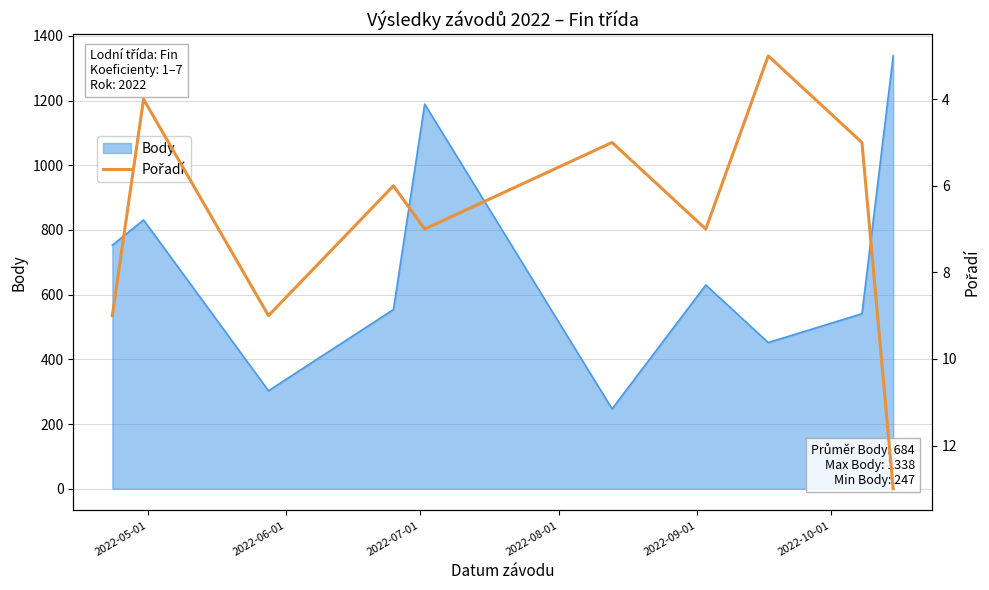

What position from the left is 2022-05-01?

1